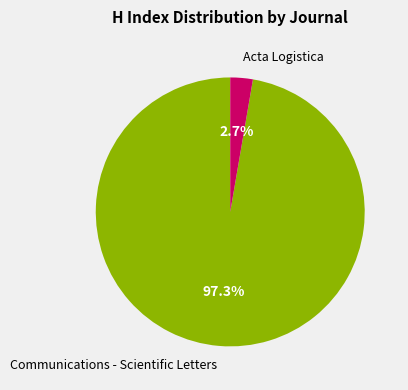

To the nearest percent, what is the difference between the largest and smallest slice percentages?

95%